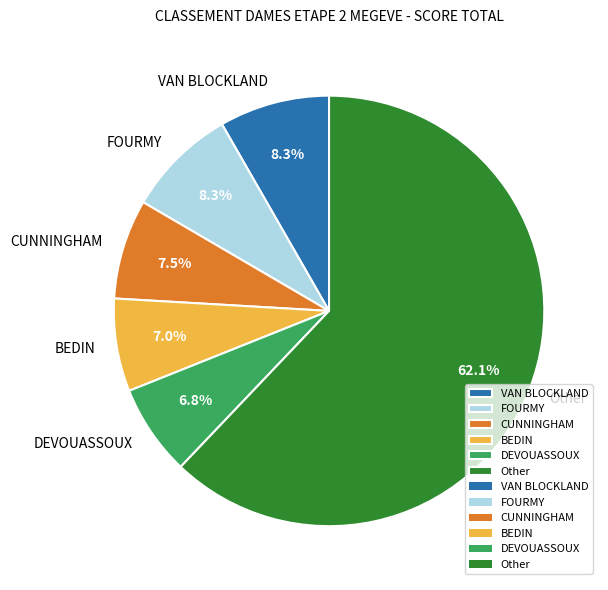

Count the number of slices in the pie.

6